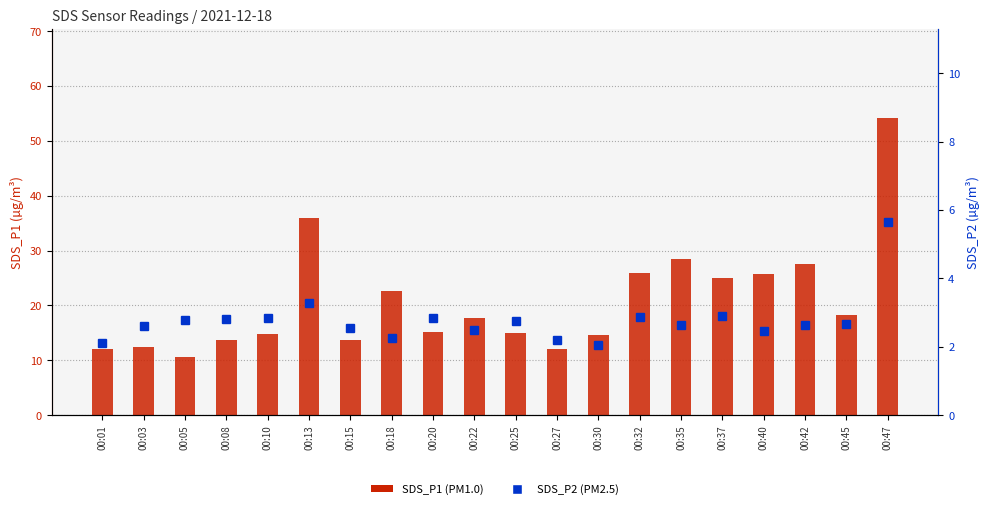

Between 00:45 and 00:32, which is larger?

00:32